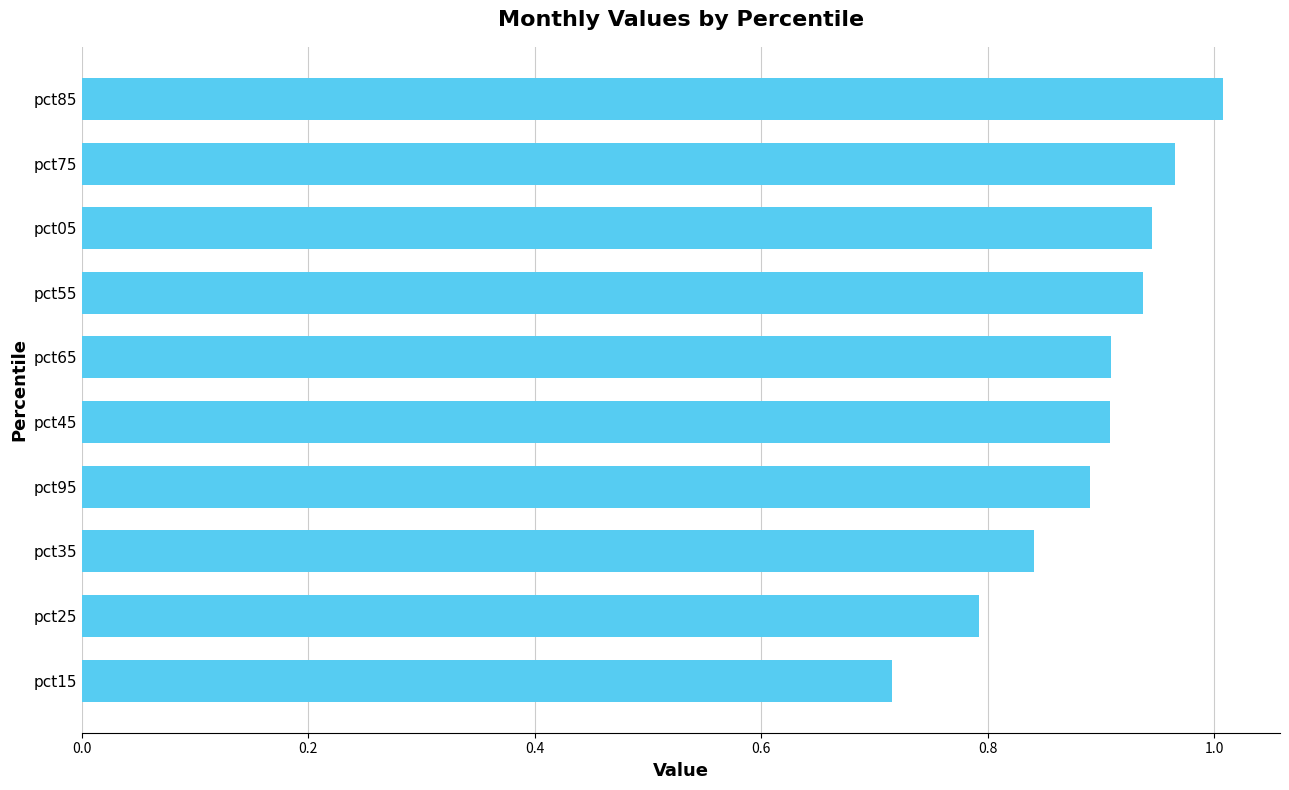

True or false: the data shows 0.9 at pct05.

True